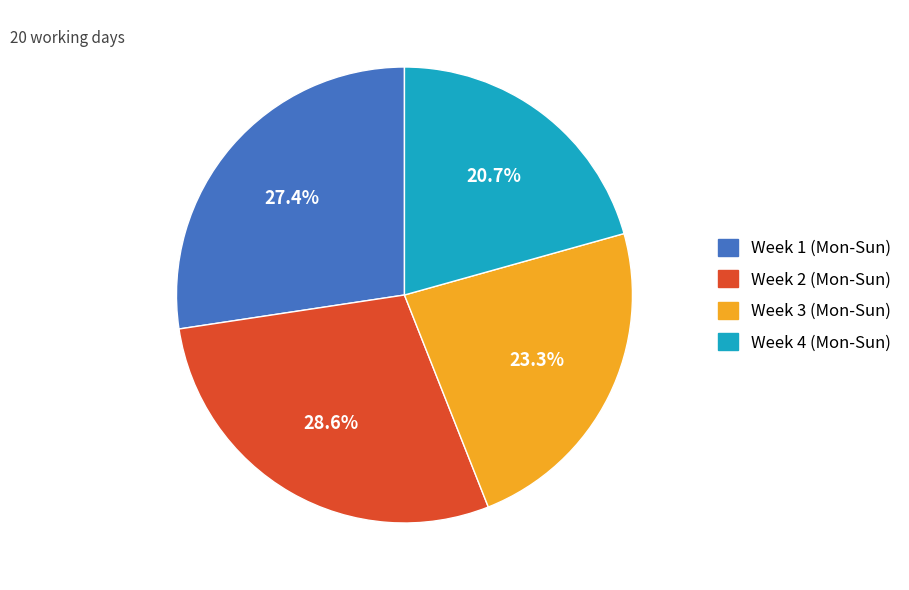

Count the number of slices in the pie.

4